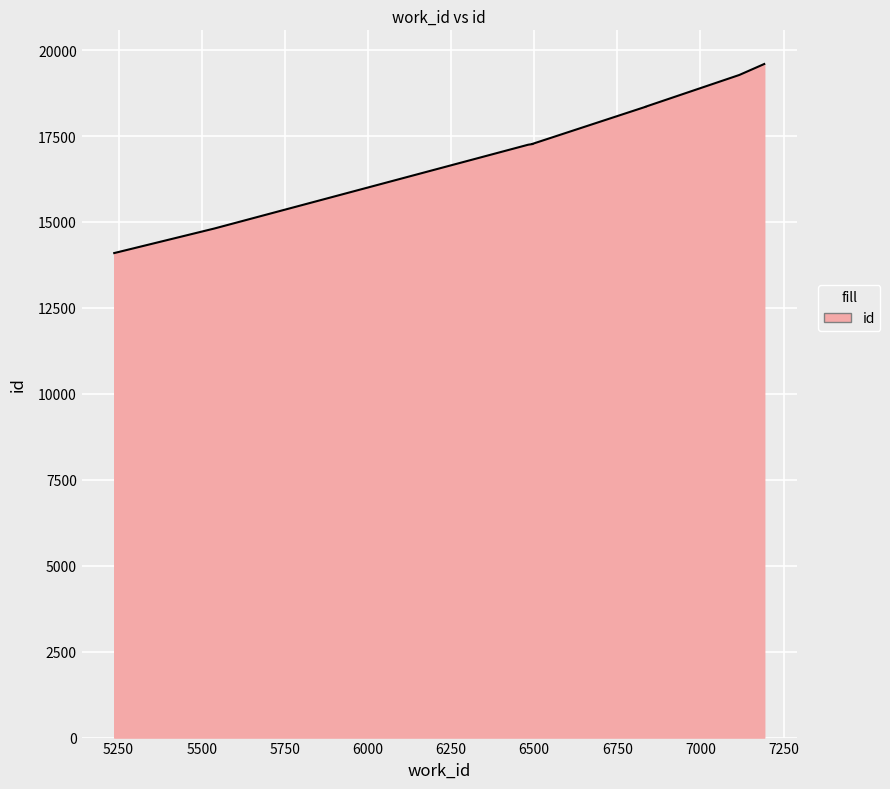

Reading right to left, what are all the values shown in this chart?

19596	19277	18357	18354	17273	17267	17248	14810	14096